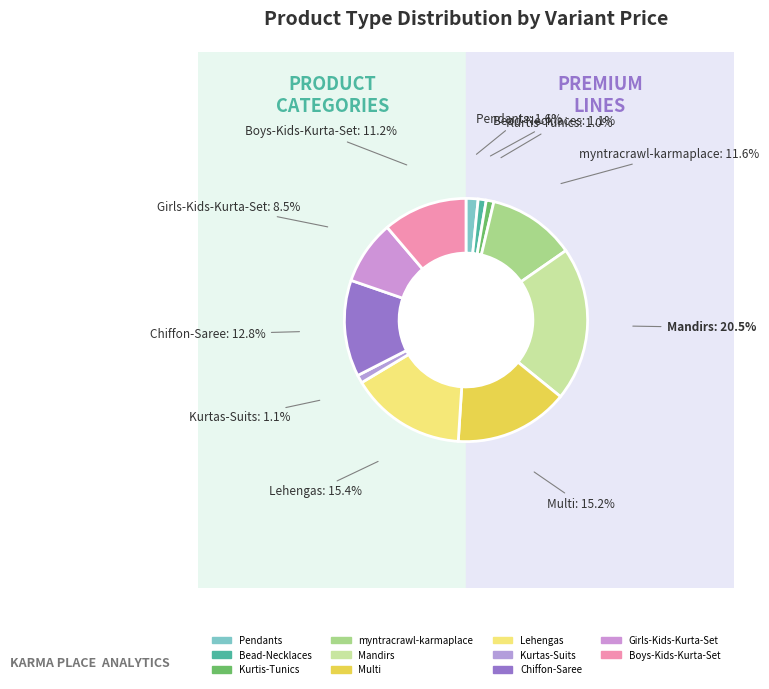

To the nearest percent, what is the difference between the largest and smallest slice percentages?

19%